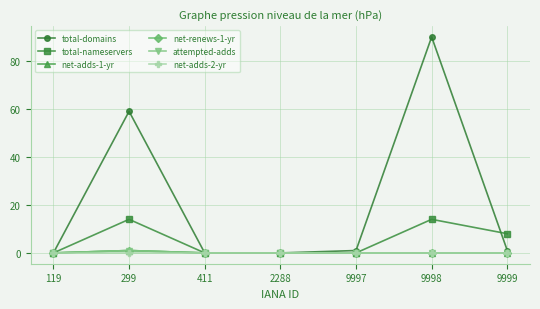

Rank the categories by attempted-adds value from lowest to highest.

119, 411, 2288, 9997, 9998, 9999, 299